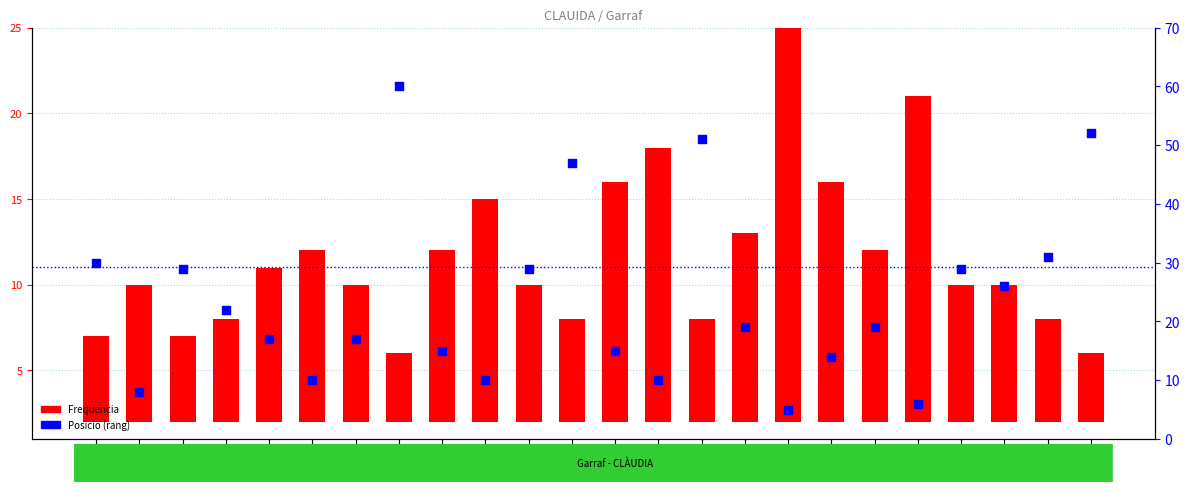

Which series has the largest total across all categories?

Posicio